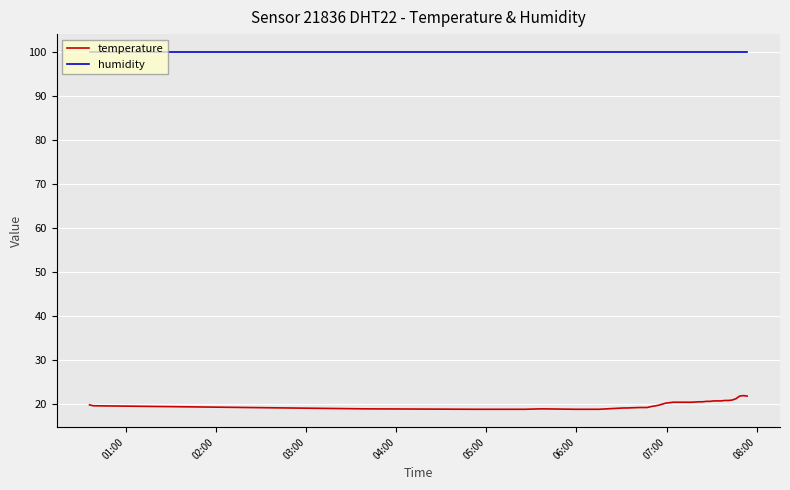

True or false: humidity and temperature cross at least once.

False